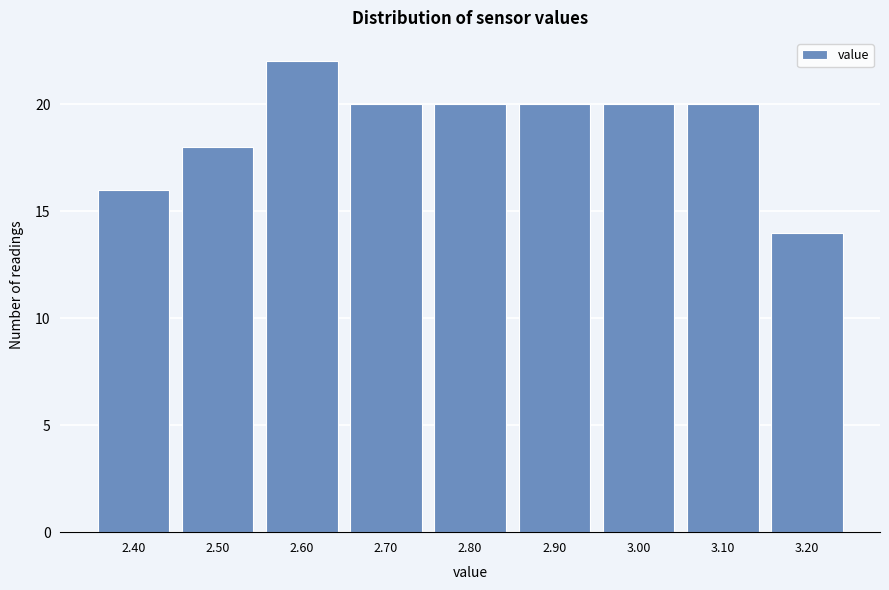

Reading left to right, what are all the values shown in this chart?

2.40=16	2.50=18	2.60=22	2.70=20	2.80=20	2.90=20	3.00=20	3.10=20	3.20=14